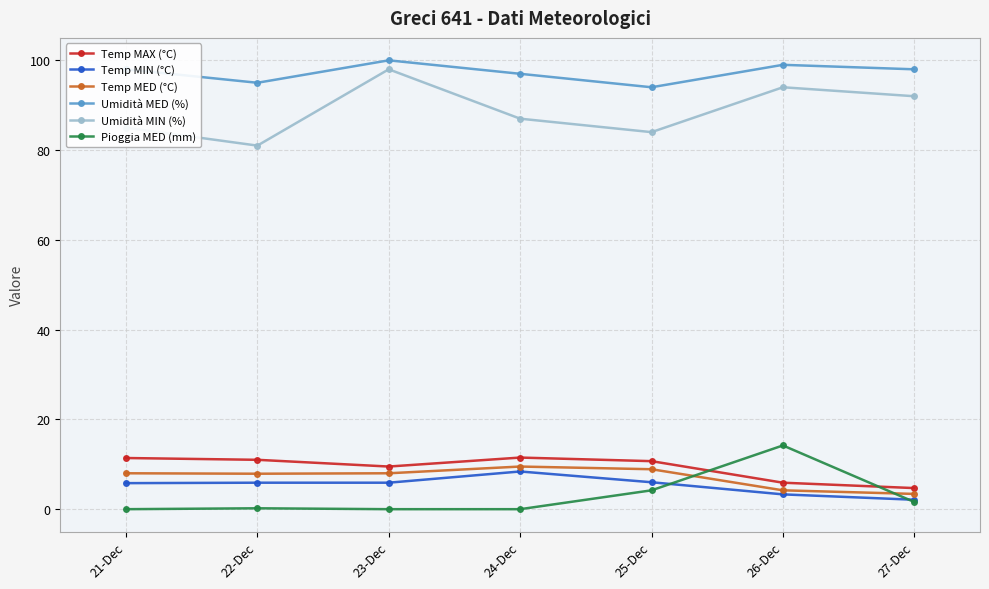

What is the lowest value of the Temp MED (°C) series?

3.4